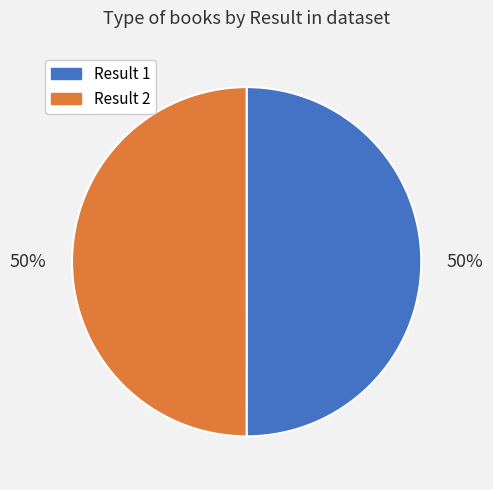

To the nearest percent, what is the average slice percentage?

50%